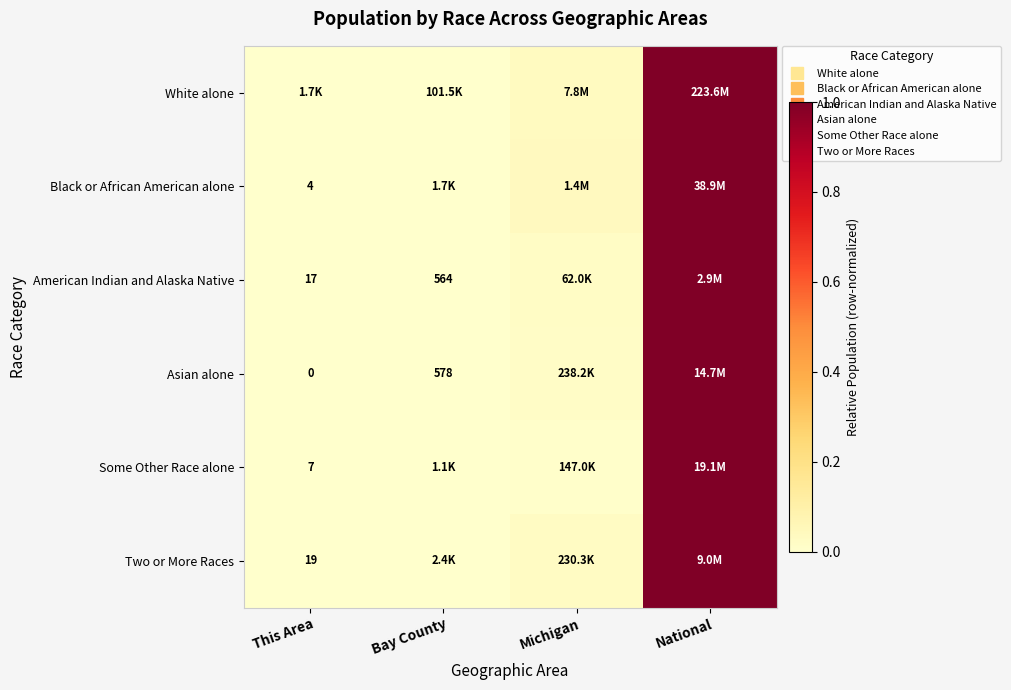

True or false: Two or More Races has a value of 0.0 at Michigan.

False